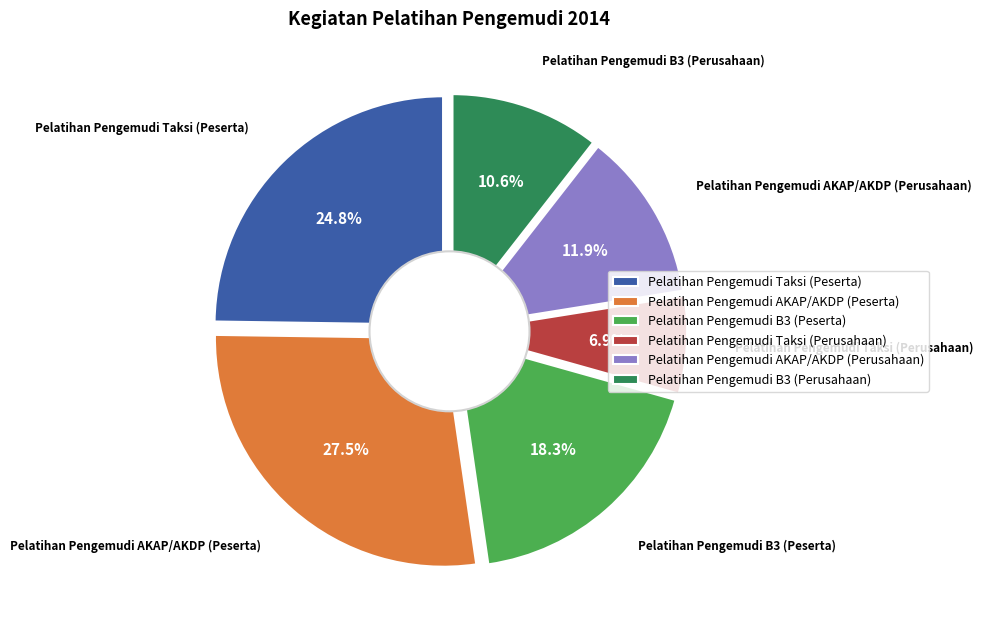

Approximately how many times larger is the value at Pelatihan Pengemudi AKAP/AKDP (Peserta) compared to Pelatihan Pengemudi Taksi (Perusahaan)?

4.0